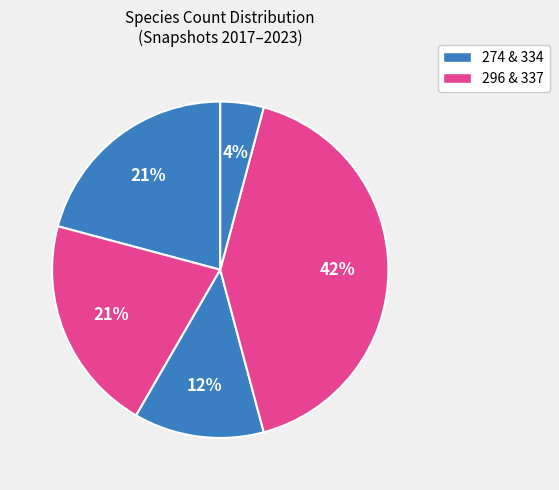

How many slices are in this pie chart?

5